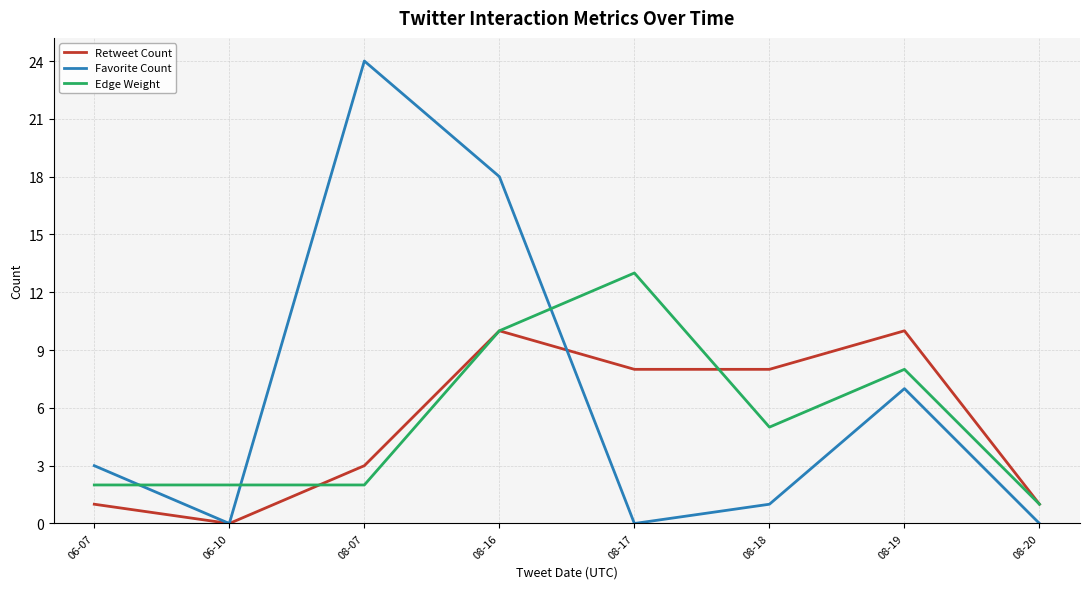

Where do Edge Weight and Favorite Count first cross each other?

06-07 and 06-10